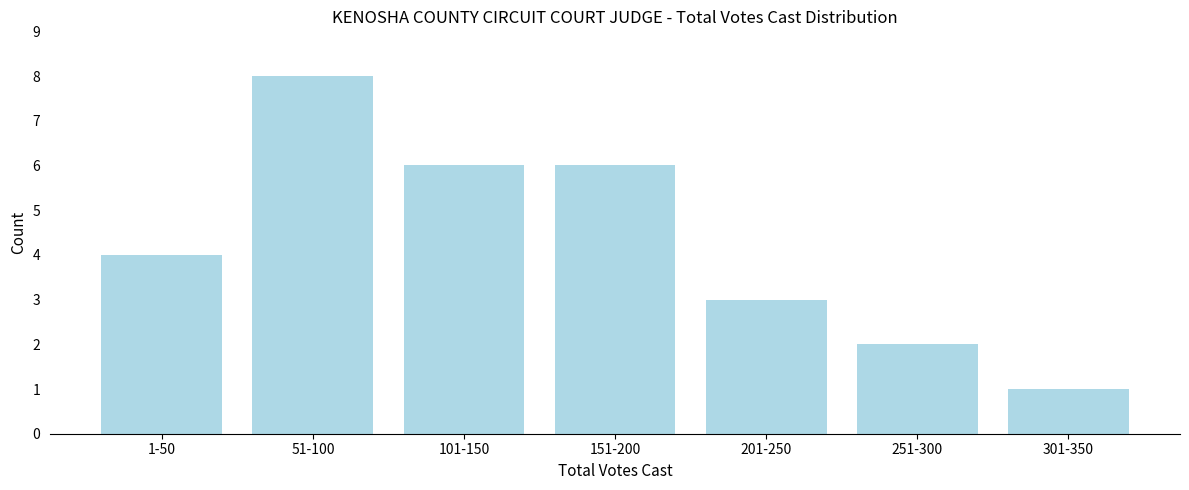

Reading left to right, what are all the values shown in this chart?

1-50=4	51-100=8	101-150=6	151-200=6	201-250=3	251-300=2	301-350=1